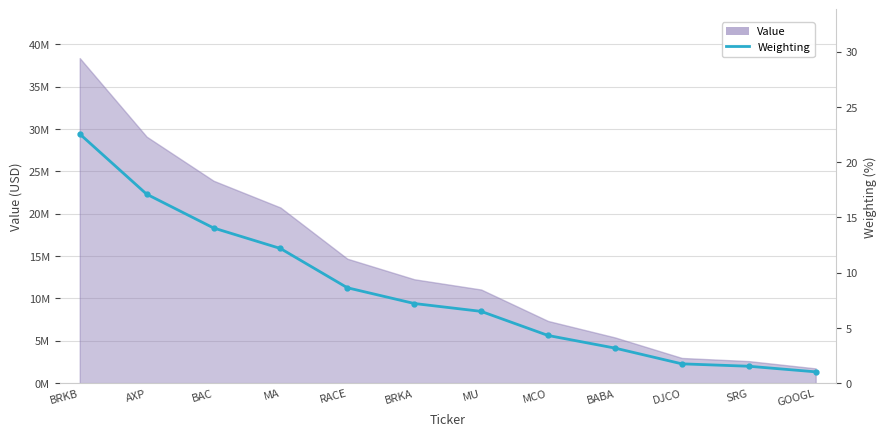

At which label is the value closest to 11?

MA